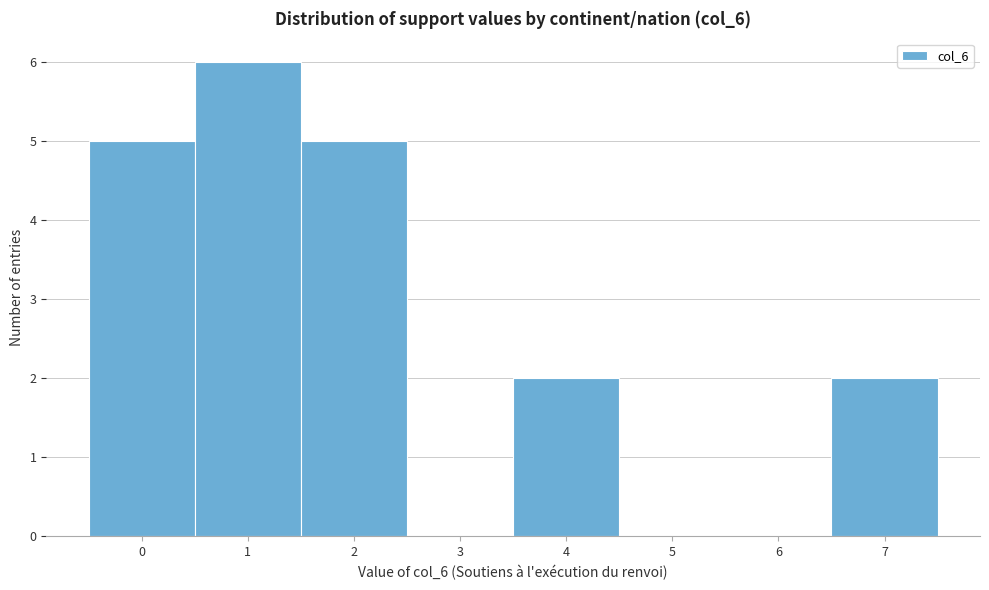

Over which range of the x-axis is the bar tallest?

0.5 to 1.5